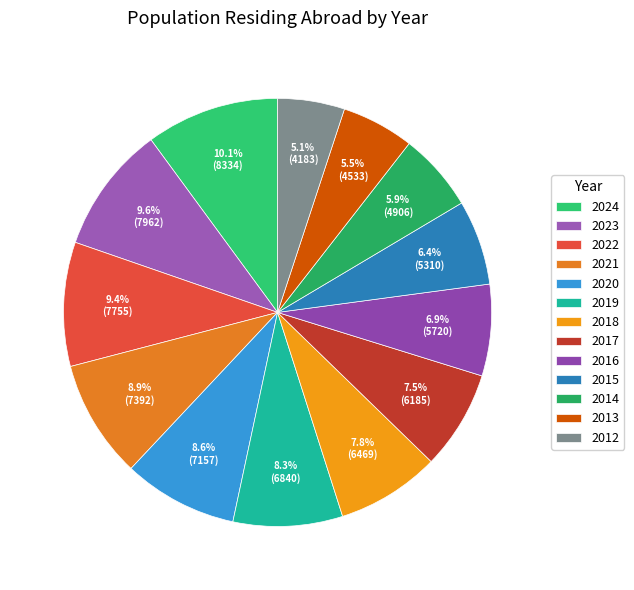

Which category has the biggest portion of the pie?

2024